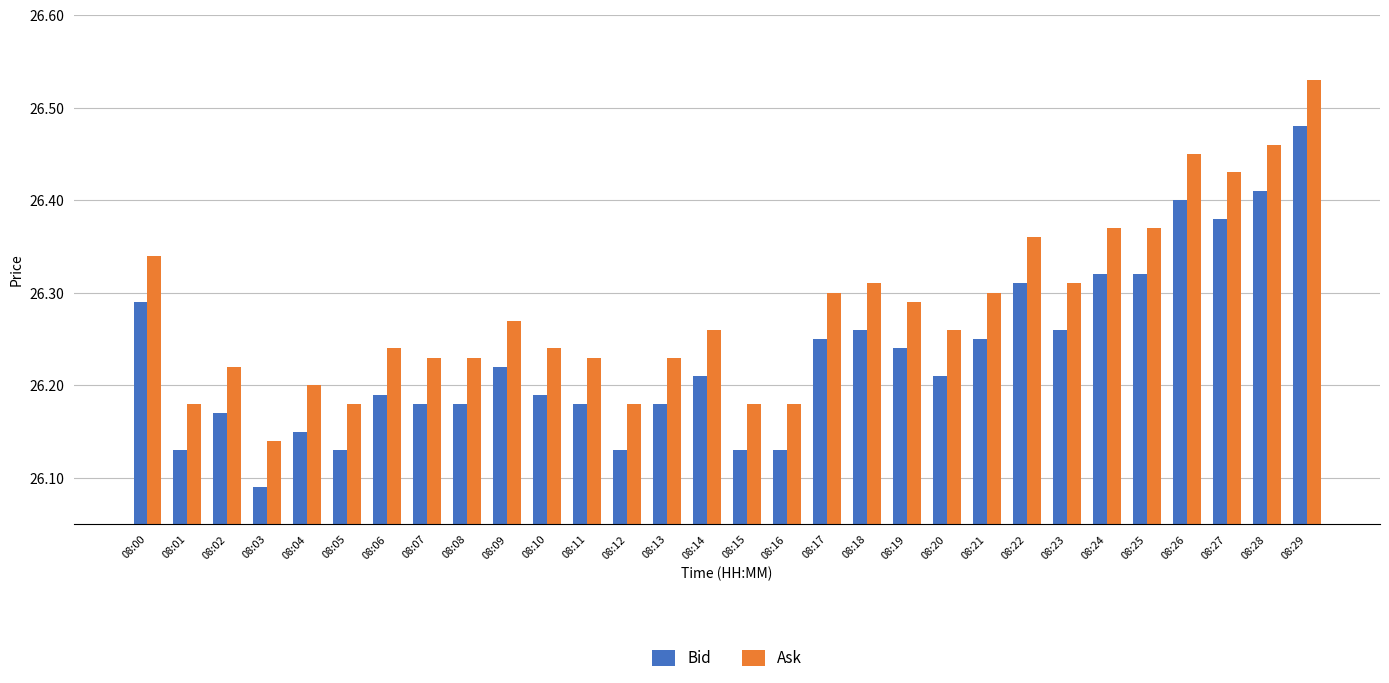

Count the Ask values in the range 26 to 27.

30